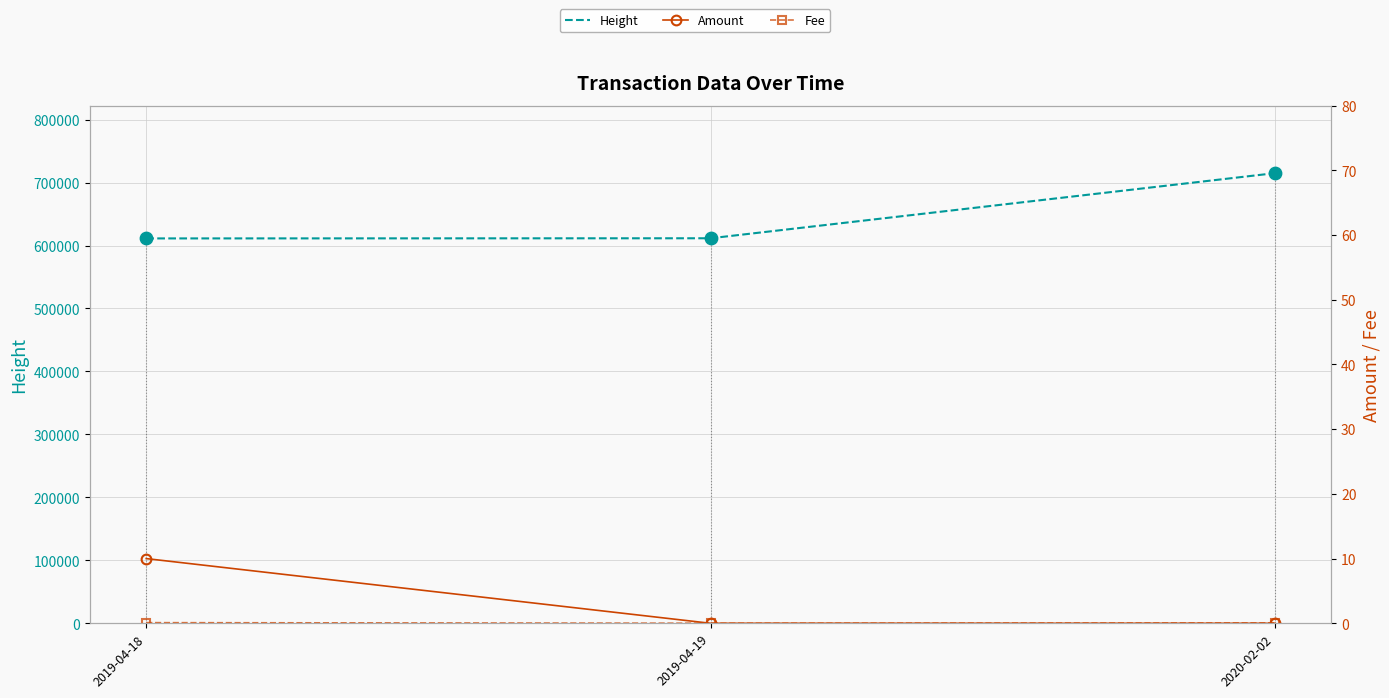

What are all the series names shown in the legend?

Height, Amount, Fee